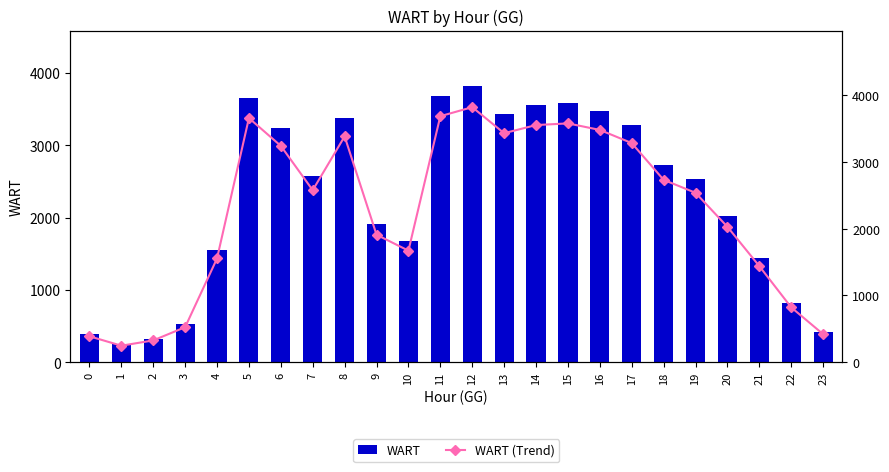

Reading left to right, extract all data points from this chart.

WART: 0=388	1=247	2=326	3=524	4=1554	5=3658	6=3241	7=2577	8=3383	9=1910	10=1671	11=3686	12=3821	13=3431	14=3553	15=3578	16=3480	17=3283	18=2732	19=2538	20=2028	21=1439	22=821	23=419
WART (Trend): 0=388	1=247	2=326	3=524	4=1554	5=3658	6=3241	7=2577	8=3383	9=1910	10=1671	11=3686	12=3821	13=3431	14=3553	15=3578	16=3480	17=3283	18=2732	19=2538	20=2028	21=1439	22=821	23=419